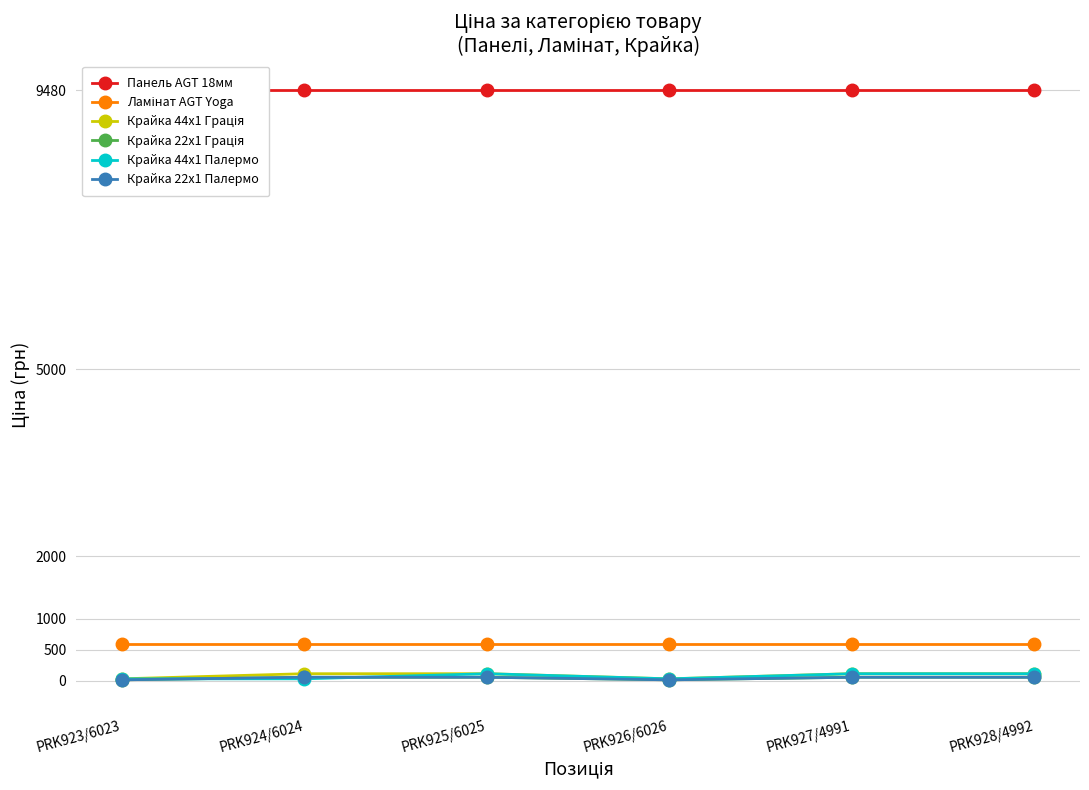

Reading right to left, list all the values displayed in this chart.

Панель AGT 18мм: 9480.1	9480.1	9480.1	9480.1	9480.1	9480.1
Ламінат AGT Yoga: 589.9	589.9	589.9	589.9	589.9	589.9
Крайка 44x1 Грація: 114.1	114.1	31.9	114.1	114.1	31.9
Крайка 22x1 Грація: 57.0	57.0	16.0	57.0	57.0	16.0
Крайка 44x1 Палермо: 114.1	114.1	31.9	114.1	31.9	31.9
Крайка 22x1 Палермо: 57.0	57.0	16.0	57.0	57.0	16.0